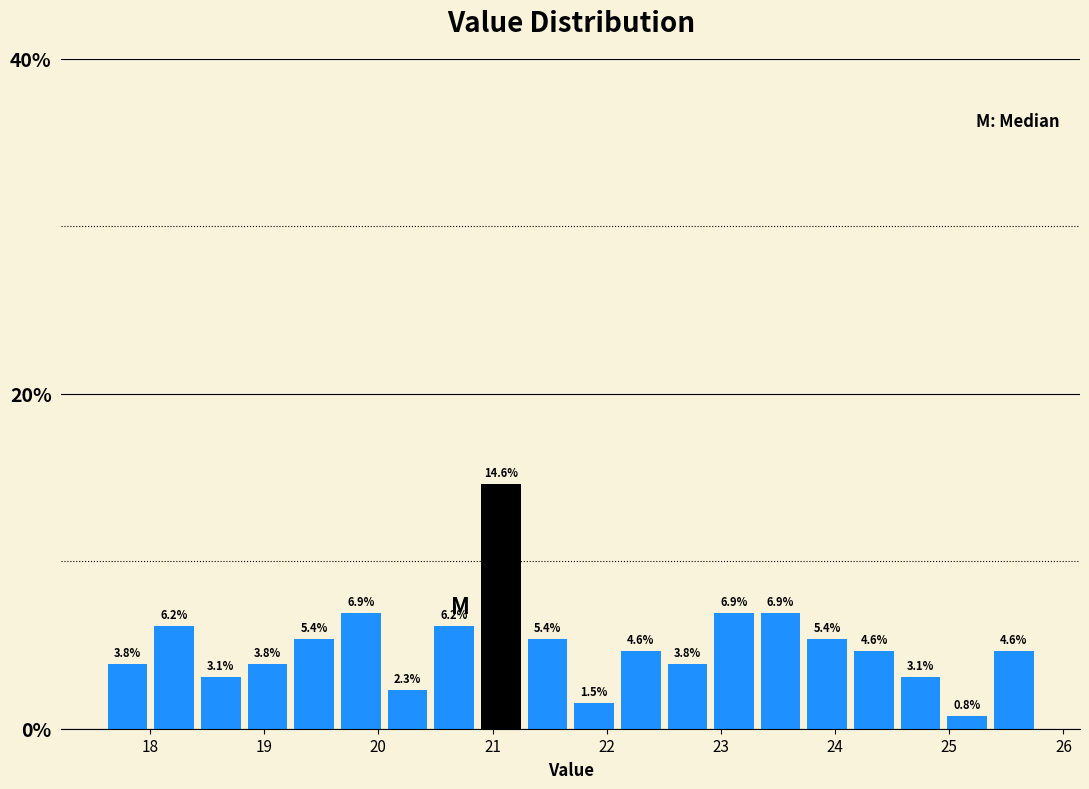

Reading left to right, transcribe this chart: for each bar, give the range it covers on the x-axis and its height. The bar edges are not printed on the chart, so give them approximately, as read against the axis.

17.6 to 18.0: 3.8
18.0 to 18.4: 6.2
18.4 to 18.8: 3.1
18.8 to 19.2: 3.8
19.2 to 19.6: 5.4
19.6 to 20.1: 6.9
20.1 to 20.5: 2.3
20.5 to 20.9: 6.2
20.9 to 21.3: 14.6
21.3 to 21.7: 5.4
21.7 to 22.1: 1.5
22.1 to 22.5: 4.6
22.5 to 22.9: 3.8
22.9 to 23.3: 6.9
23.3 to 23.7: 6.9
23.7 to 24.1: 5.4
24.1 to 24.5: 4.6
24.5 to 25.0: 3.1
25.0 to 25.4: 0.8
25.4 to 25.8: 4.6